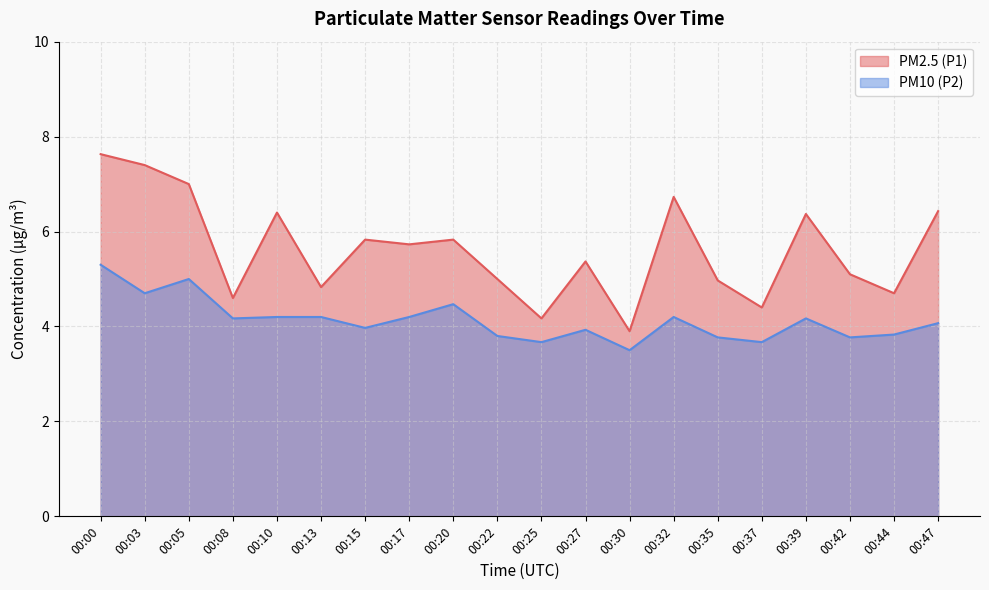

Where is PM2.5 (P1) nearest to the value 5?

00:22